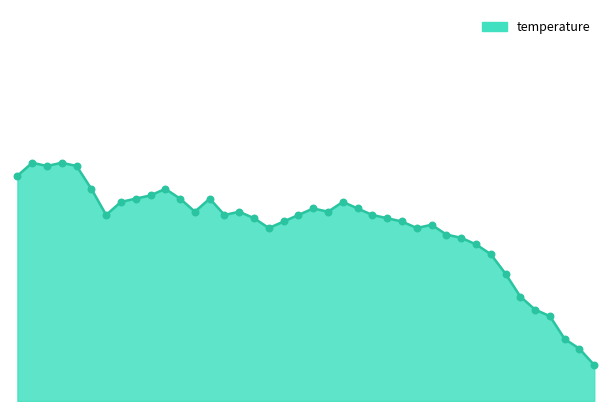

Does the chart have visible grid lines?

No